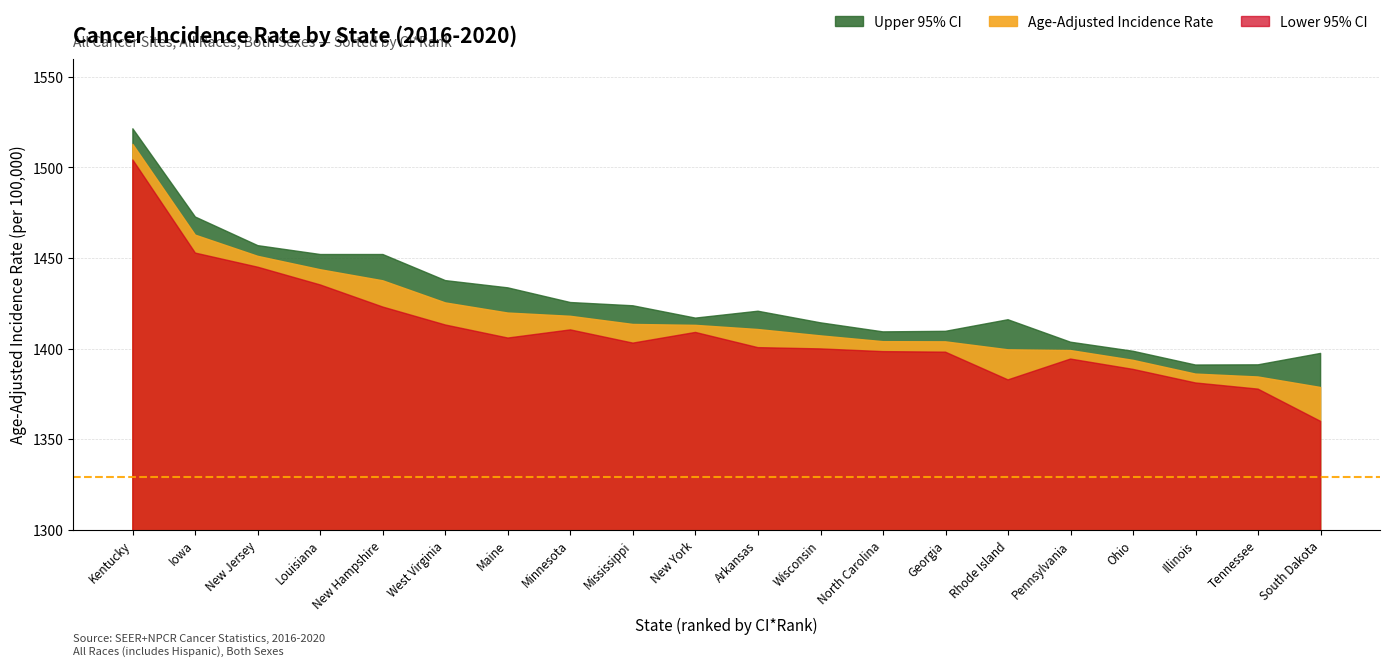

Does the chart have visible grid lines?

Yes